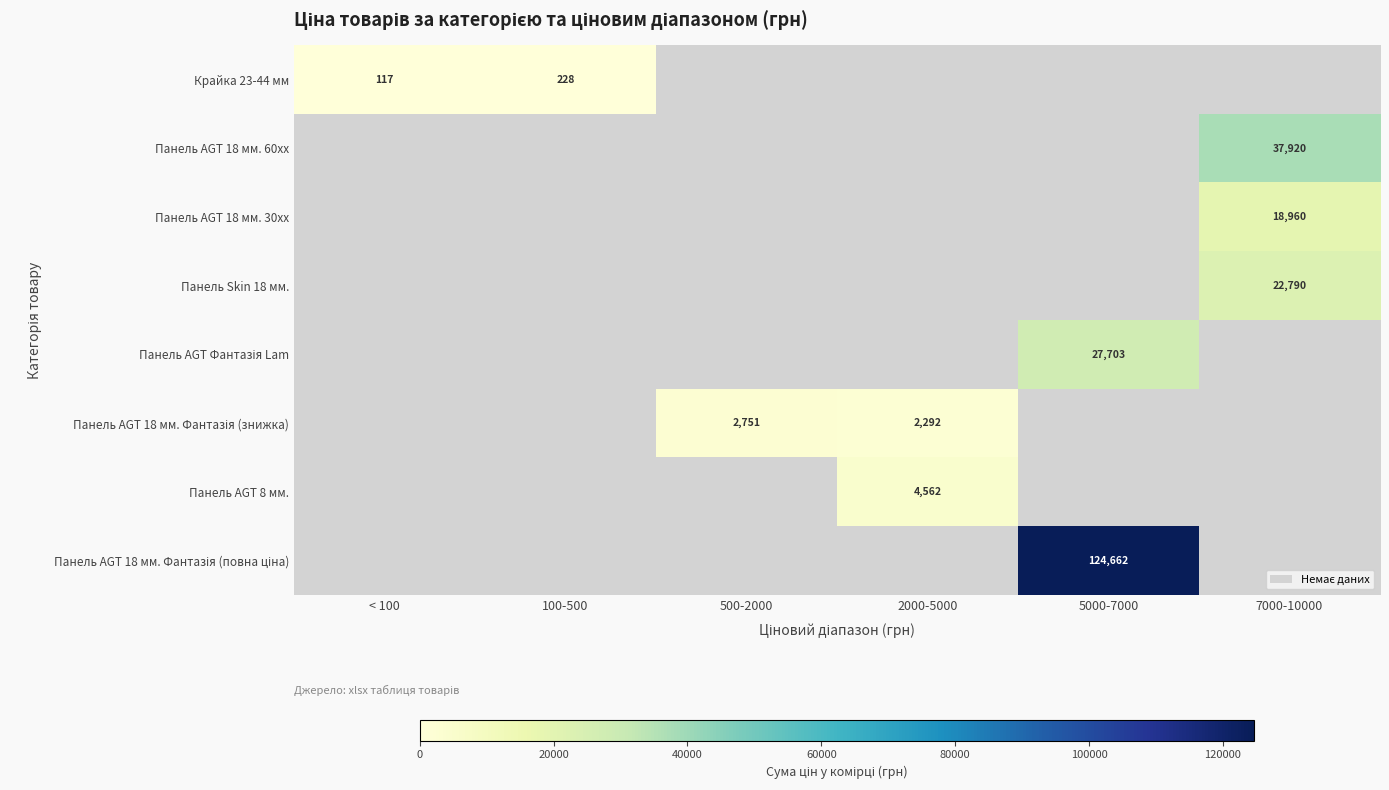

What is the total value across all series at 500-2000?

2750.9